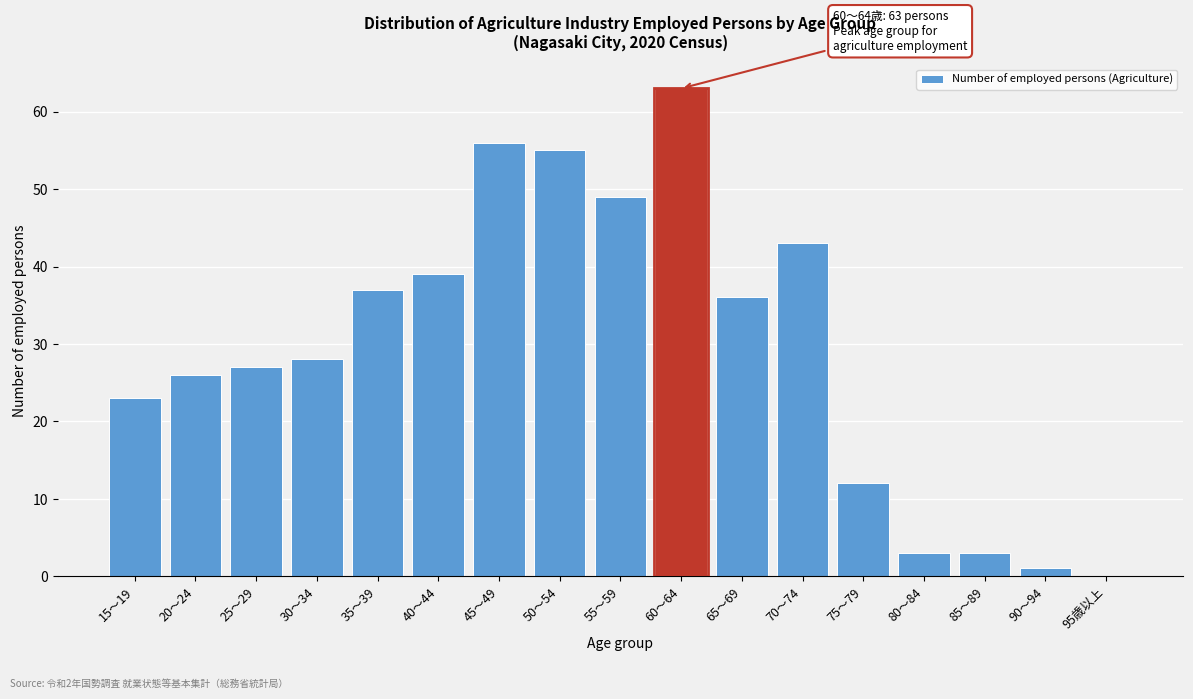

Reading right to left, extract all data points from this chart.

95歳以上=0	90～94=1	85～89=3	80～84=3	75～79=12	70～74=43	65～69=36	60～64=63	55～59=49	50～54=55	45～49=56	40～44=39	35～39=37	30～34=28	25～29=27	20～24=26	15～19=23